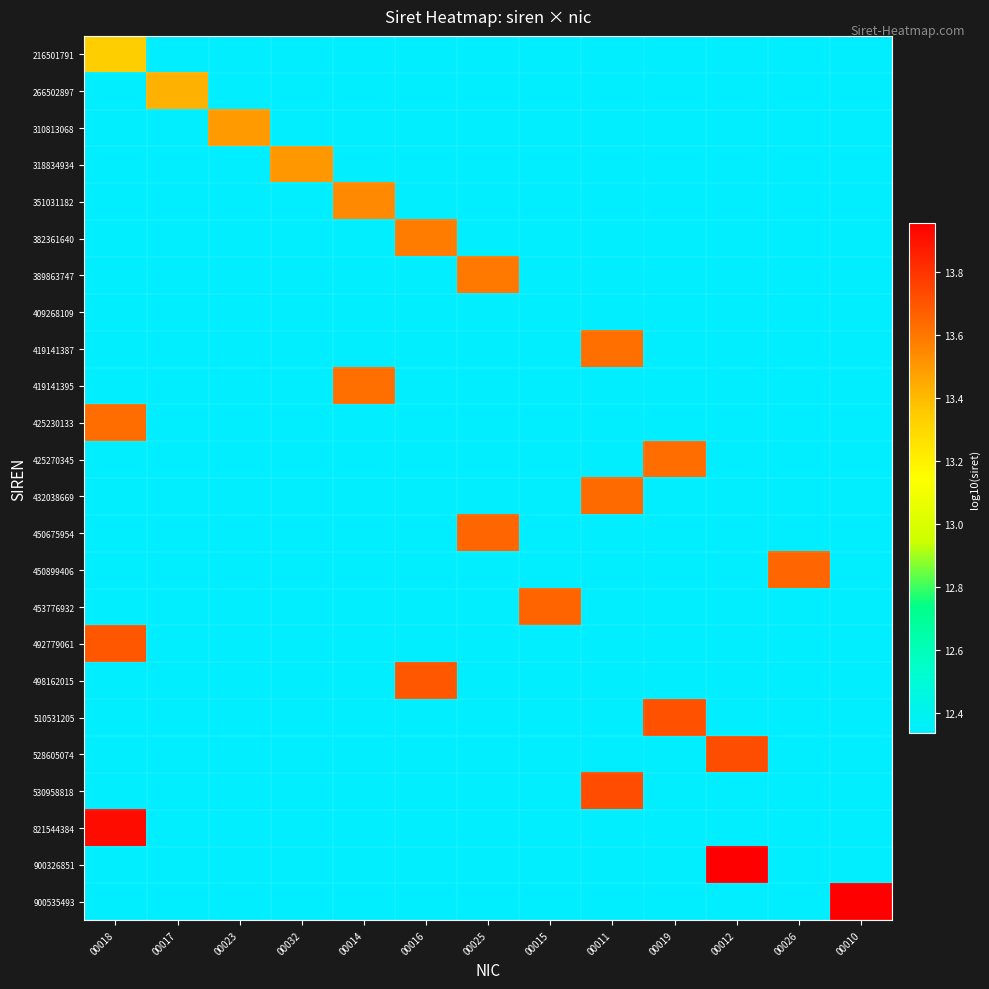

At 00023, list the series in order from largest to smallest.

310813068, 216501791, 266502897, 318834934, 351031182, 382361640, 389863747, 409268109, 419141387, 419141395, 425230133, 425270345, 432038669, 450675954, 450899406, 453776932, 492779061, 498162015, 510531205, 528605074, 530958818, 821544384, 900326851, 900535493